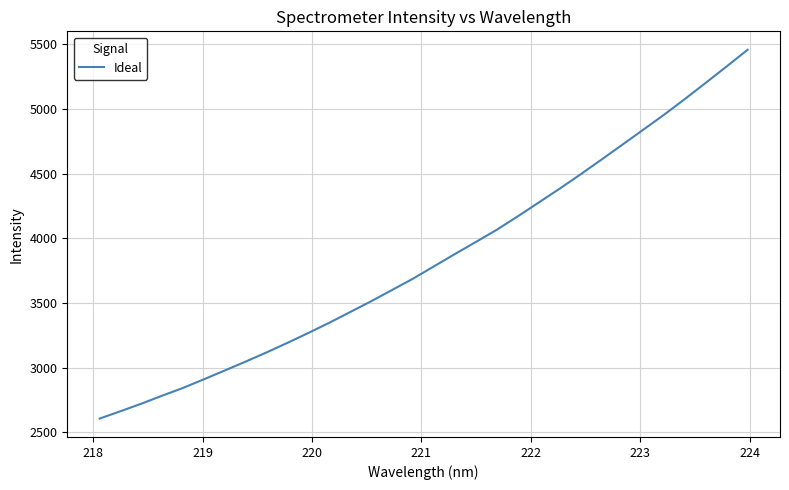

What is the difference between the maximum and minimum values?

2851.4